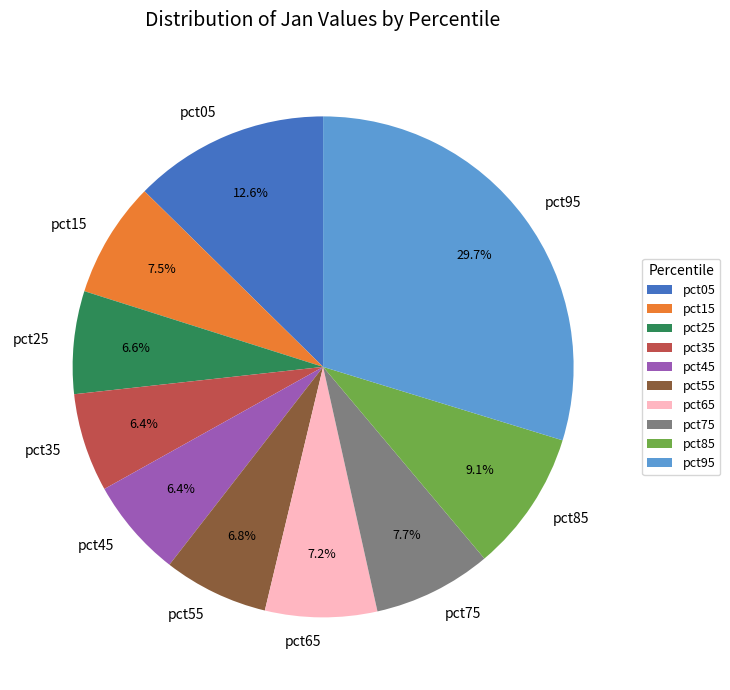

Which has a higher value, pct95 or pct55?

pct95